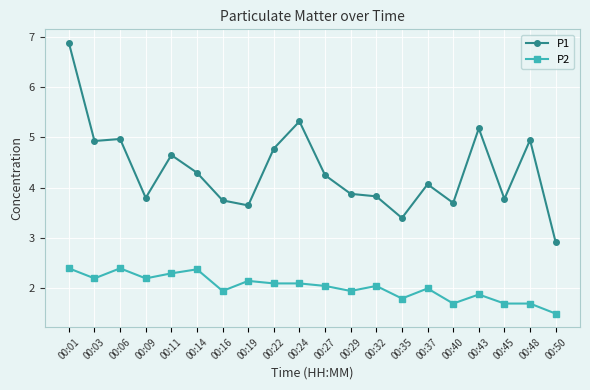

Is the value of P2 at 00:14 greater than the value of P1 at 00:37?

No